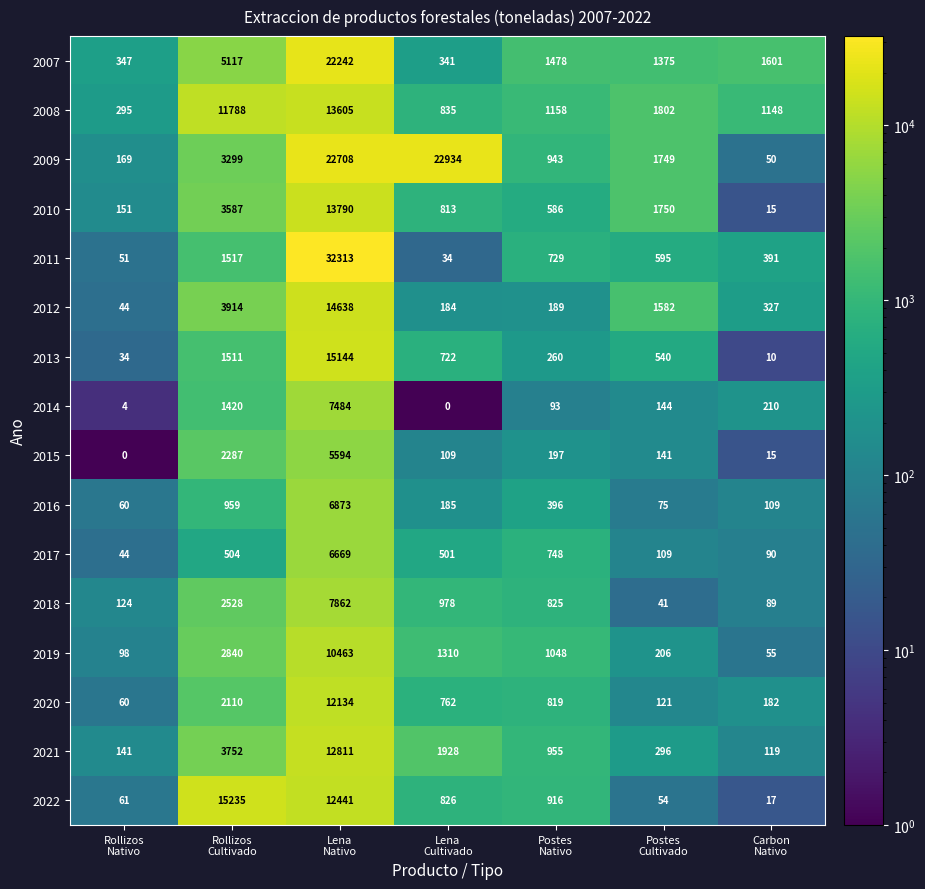

Which series has the largest total across all categories?

2009